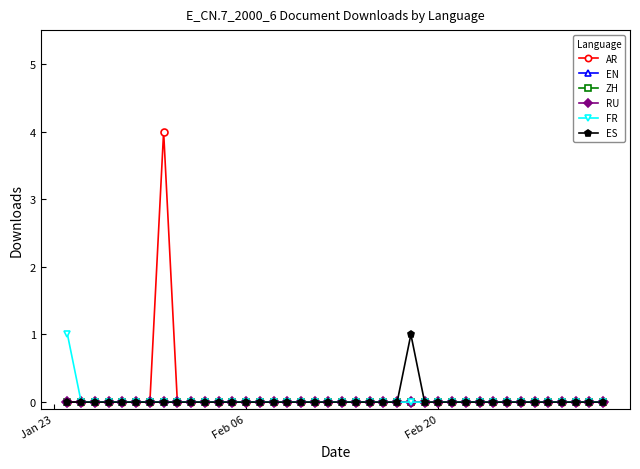

Is this an area chart (filled region under the line)?

No